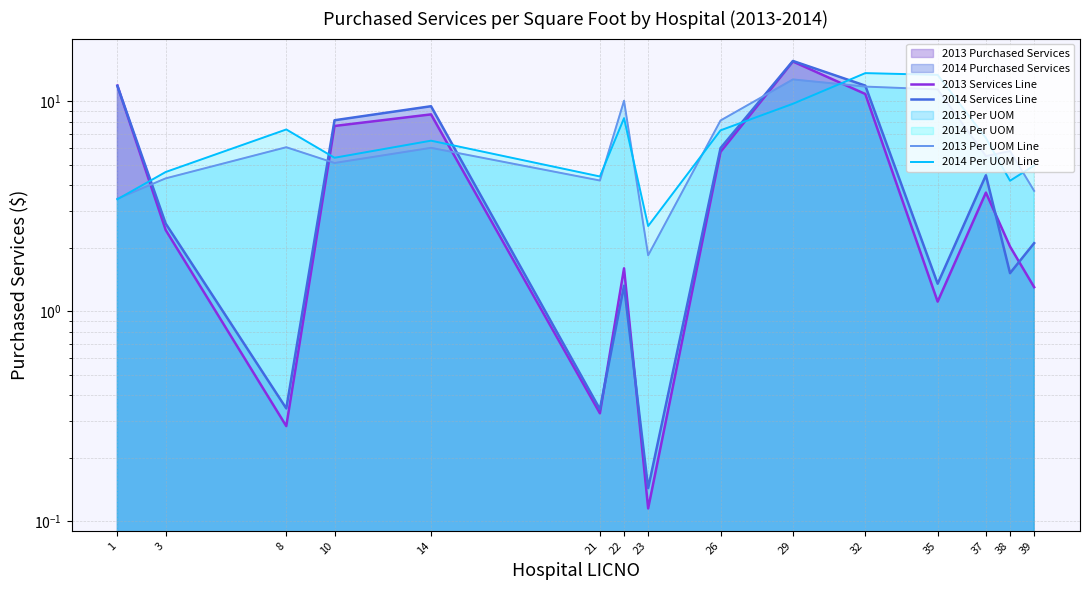

True or false: 2014 Services Line has more than 0 interior local peaks.

True